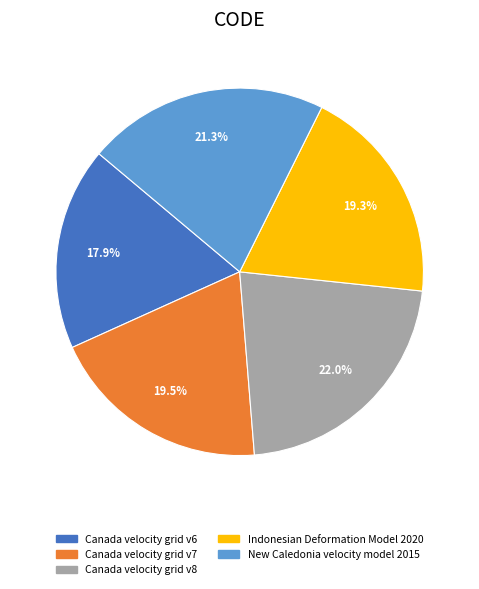

Which slice is the largest?

Canada velocity grid v8